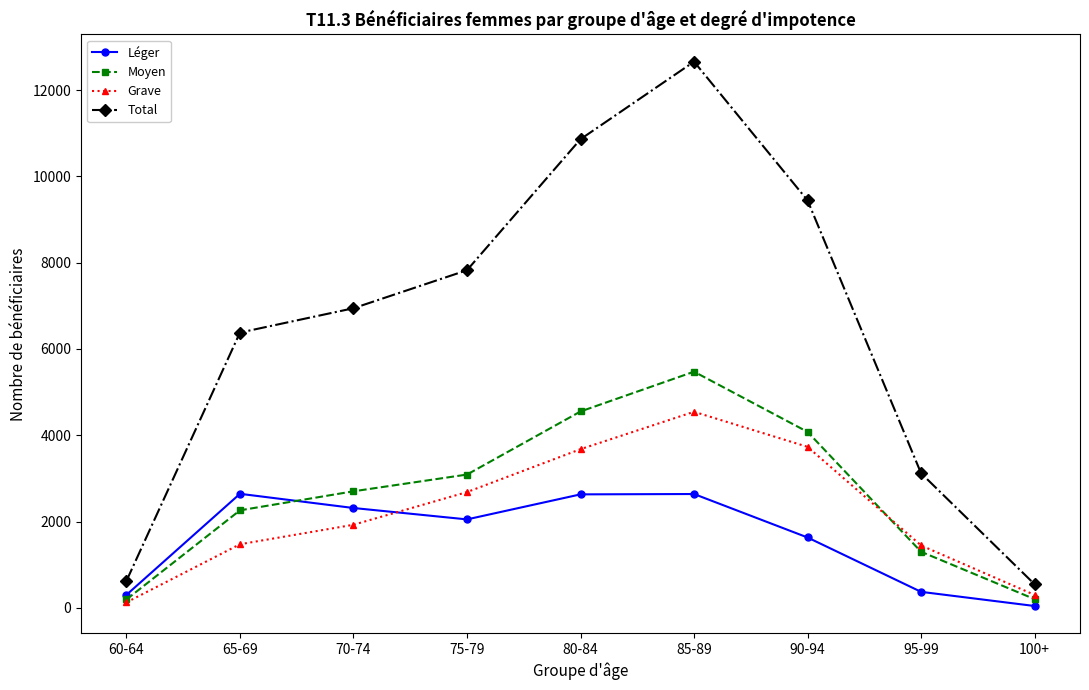

What is the spread (max minus min) of values at 85-89?

10019